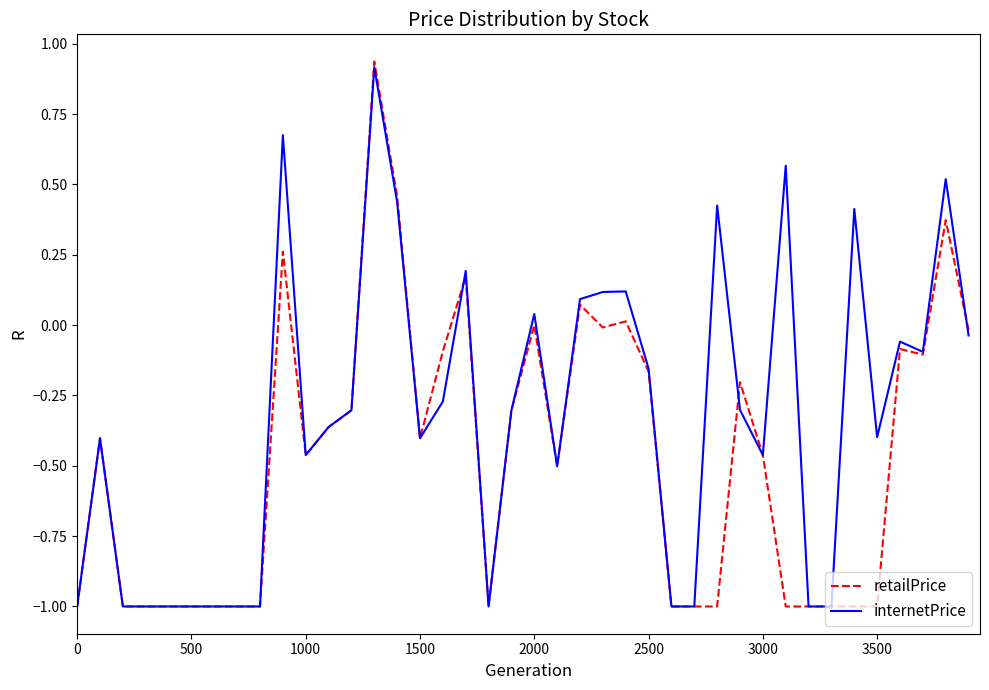

Rank the series by their average value, from lowest to highest.

retailPrice, internetPrice